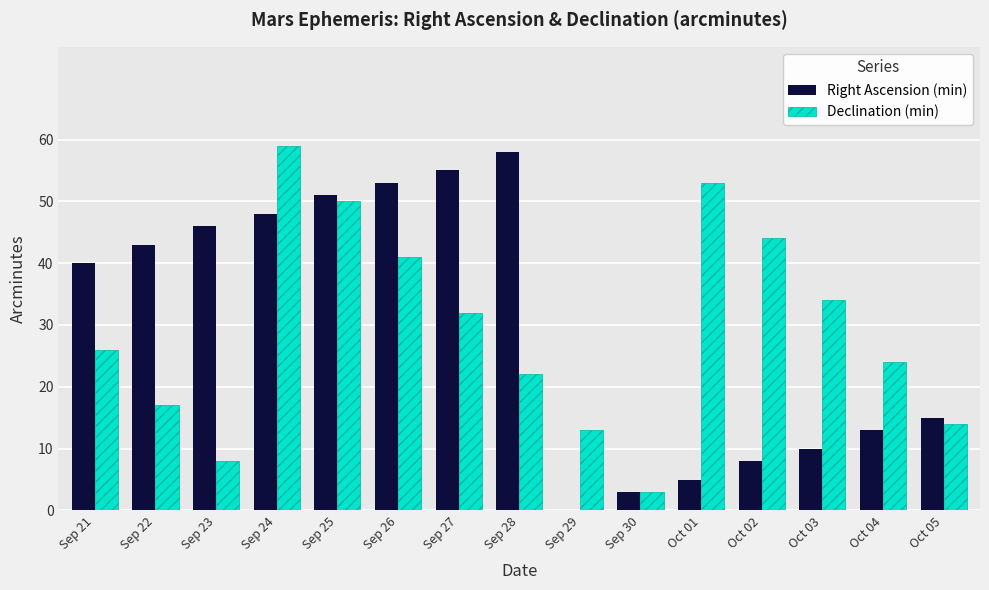

What is the sum of all Declination (min) values?

440